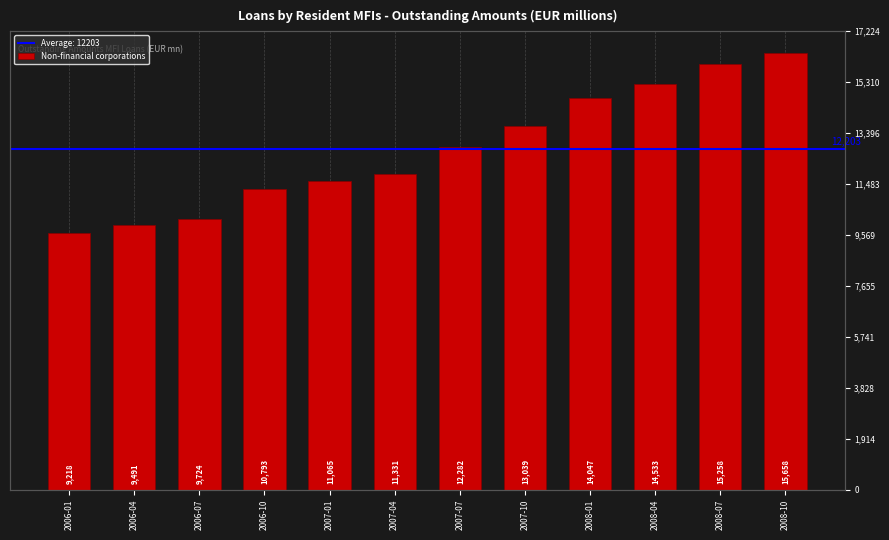

What position from the left is 2006-04?

2